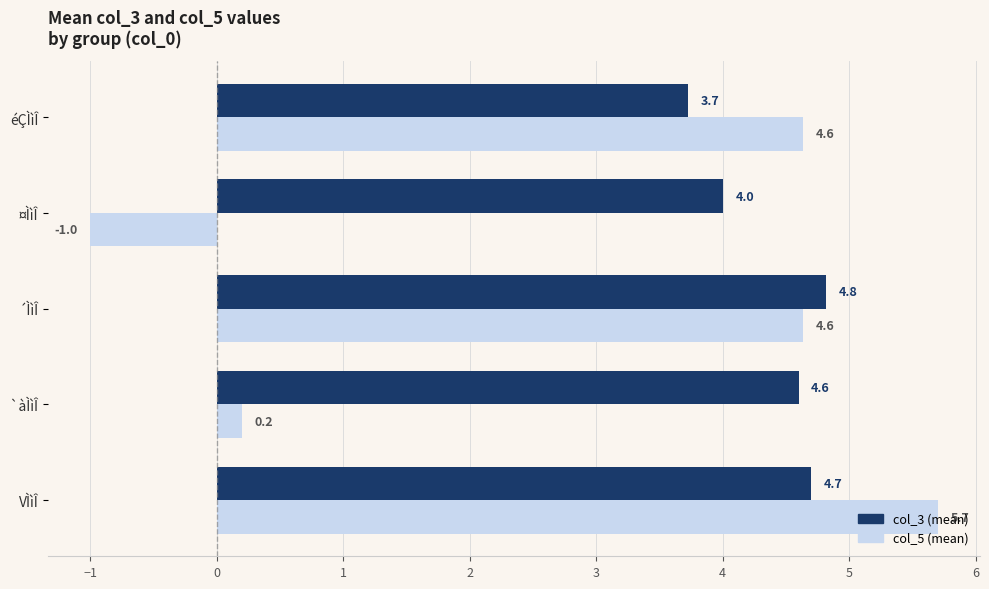

What is the difference between the highest and lowest values at ¤ÌìÎ?

5.0